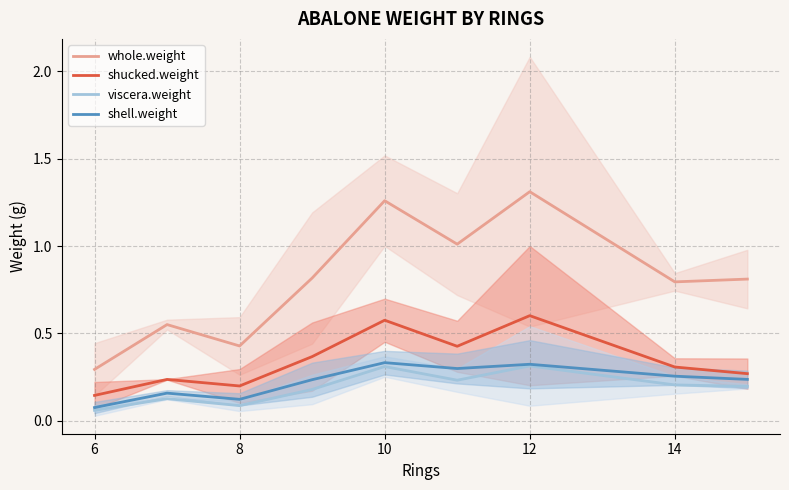

At which label is whole.weight closest to 0?

6